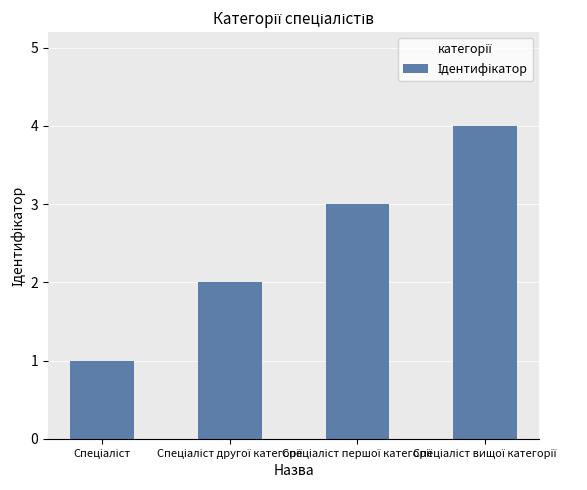

How many values are between 2 and 4?

3